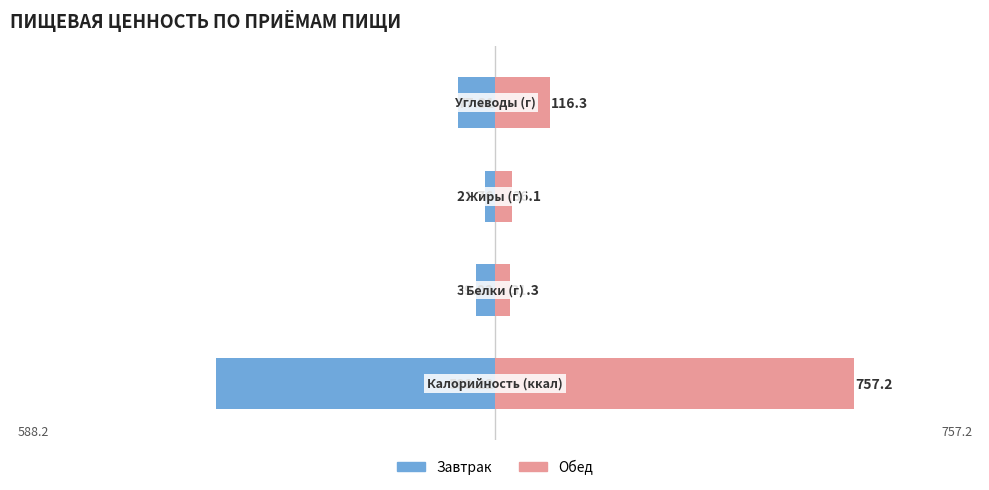

What is the difference between the highest and lowest values at 1?

70.3